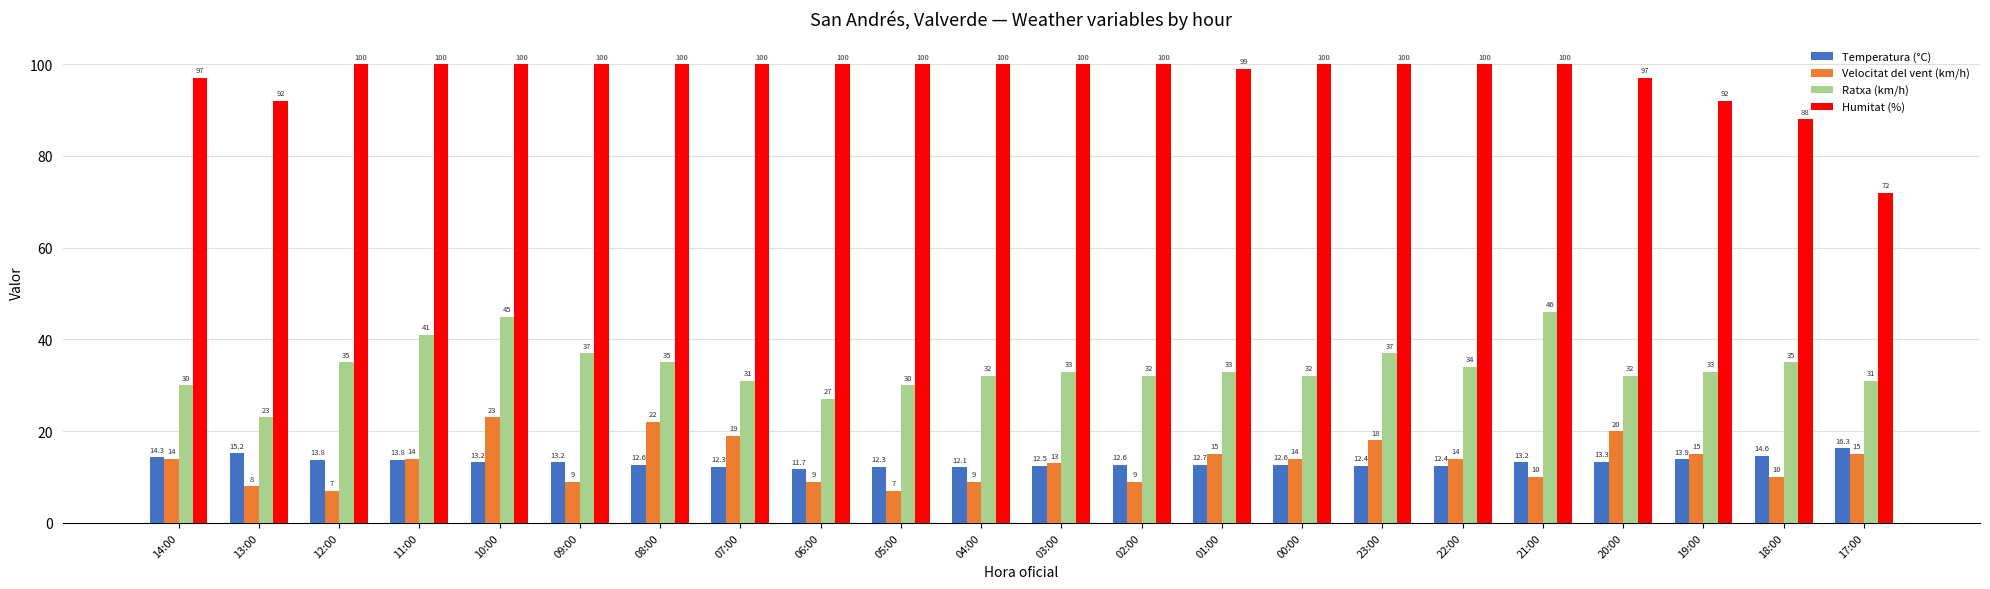

What is the total value across all series at 05:00?

149.3